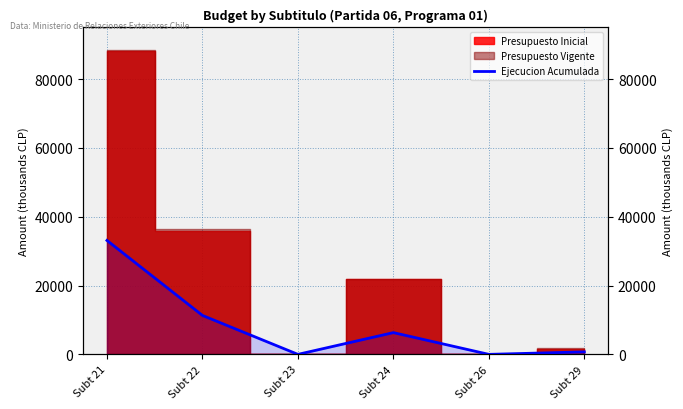

Between Subt 22 and Subt 26, which is larger?

Subt 22